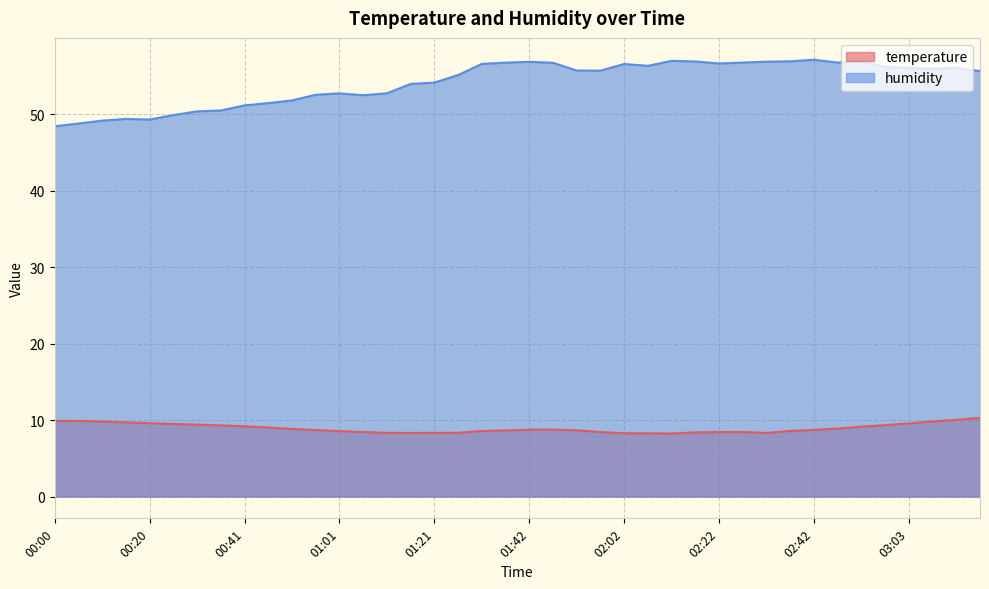

What is the value of the humidity point at the 7th from the left?

50.4